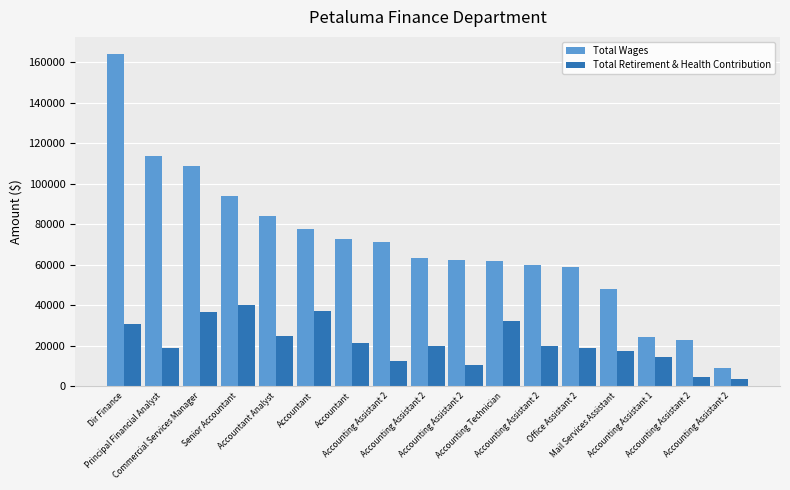

Is it true that Total Wages equals 46614 at Accountant Analyst?

False